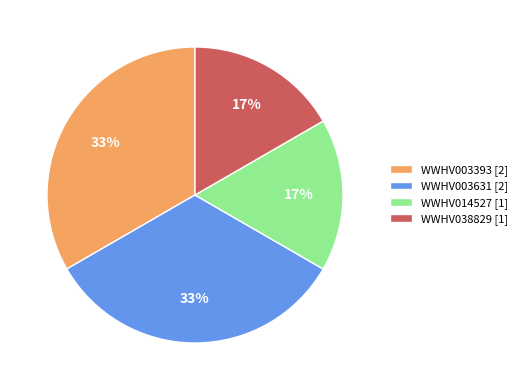

Is it true that WWHV038829 is 27% of the pie?

False